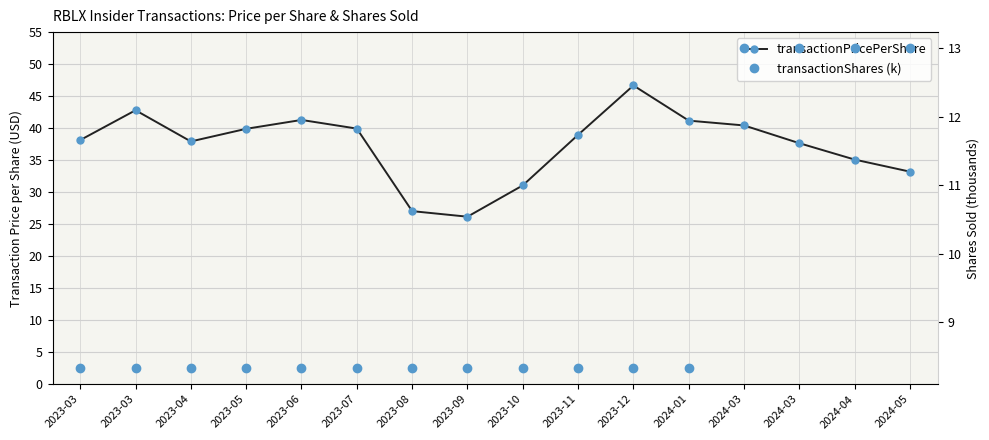

Rank the series at 2023-08 from highest to lowest value.

transactionPricePerShare, transactionShares (k)